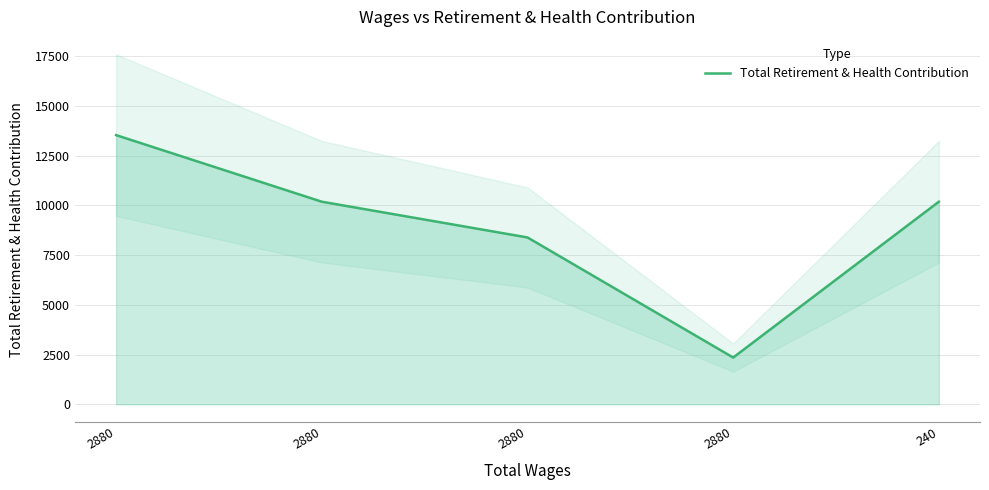

What is the difference between the values at 2880 and 2880?

11184